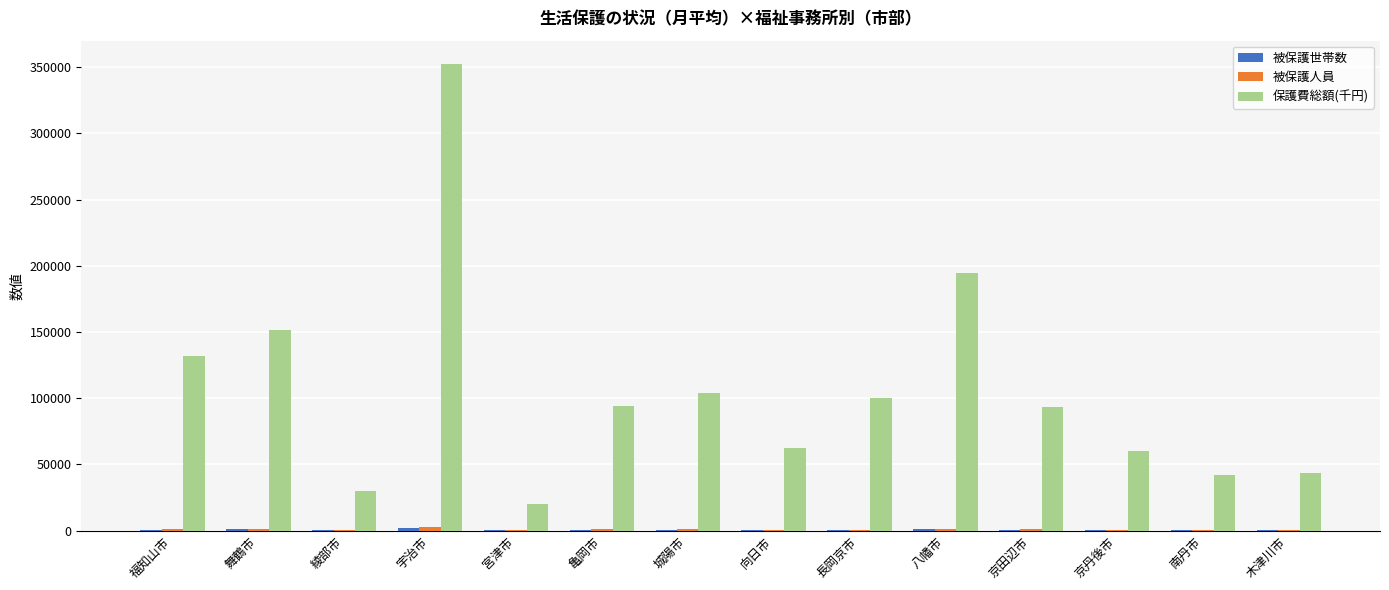

Which series has the largest total across all categories?

保護費総額(千円)